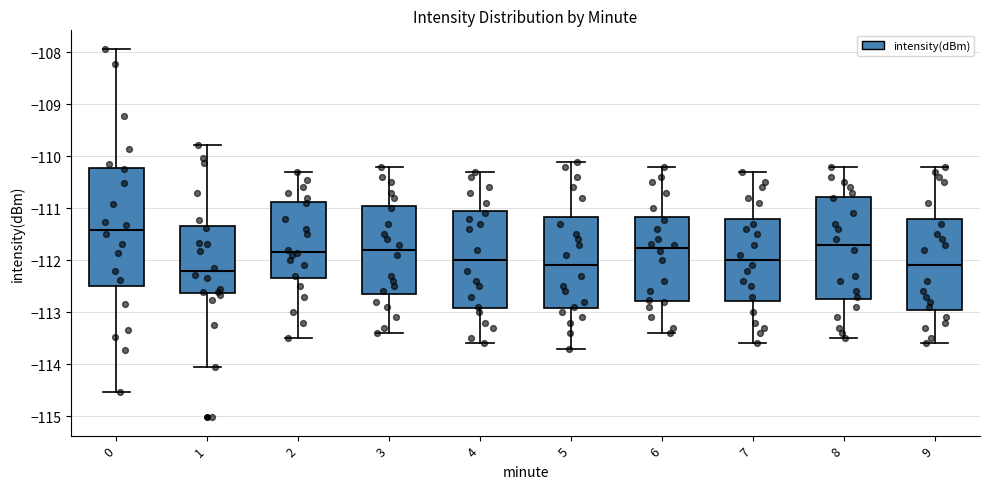

Which box's median line is the highest?

0